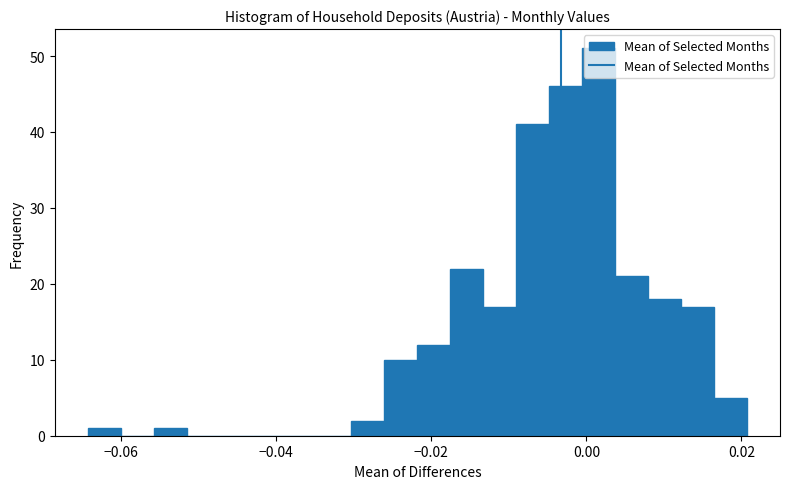

Read against the x-axis, roughly where is the centre of the tallest bar?

0.002